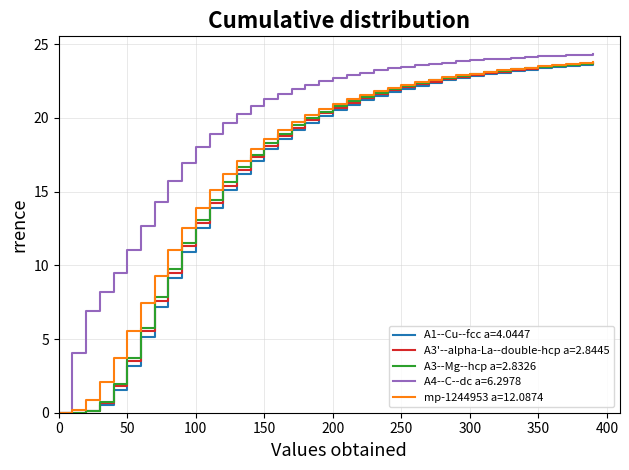

What is the maximum value shown in the chart?

24.3